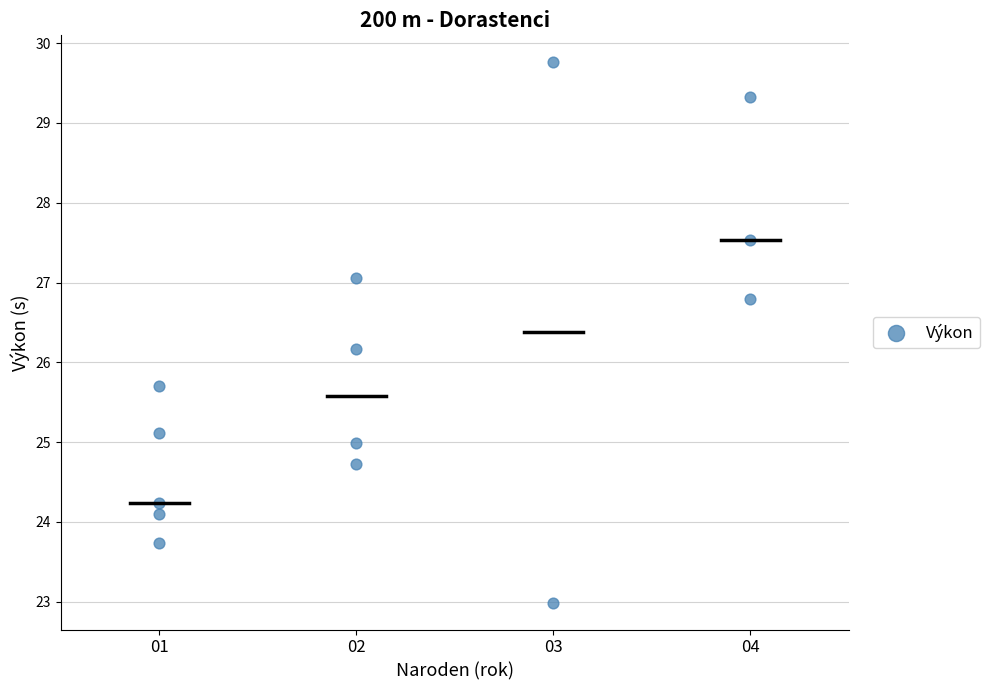

What is the range of X values (max minus min)?

3.0